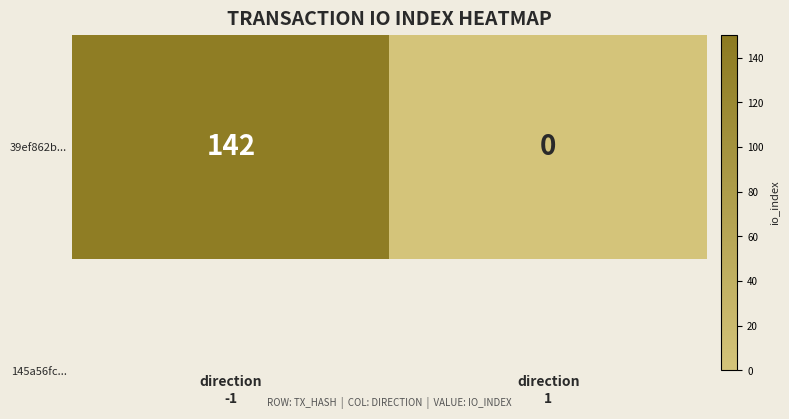

Where is the data nearest to the value 71?

direction
-1